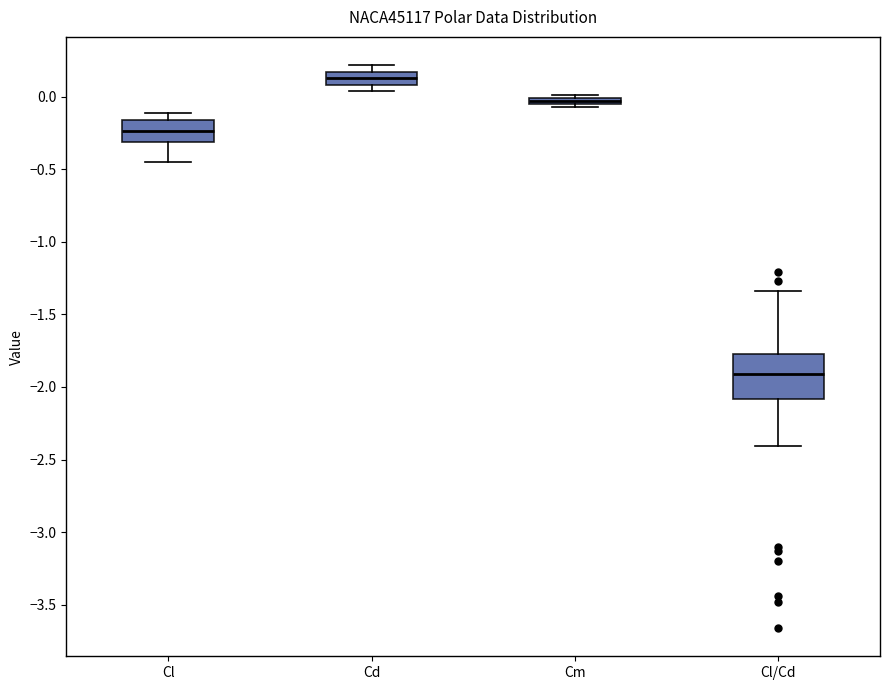

Which box is the tallest, from its lower edge to its upper edge?

Cl/Cd